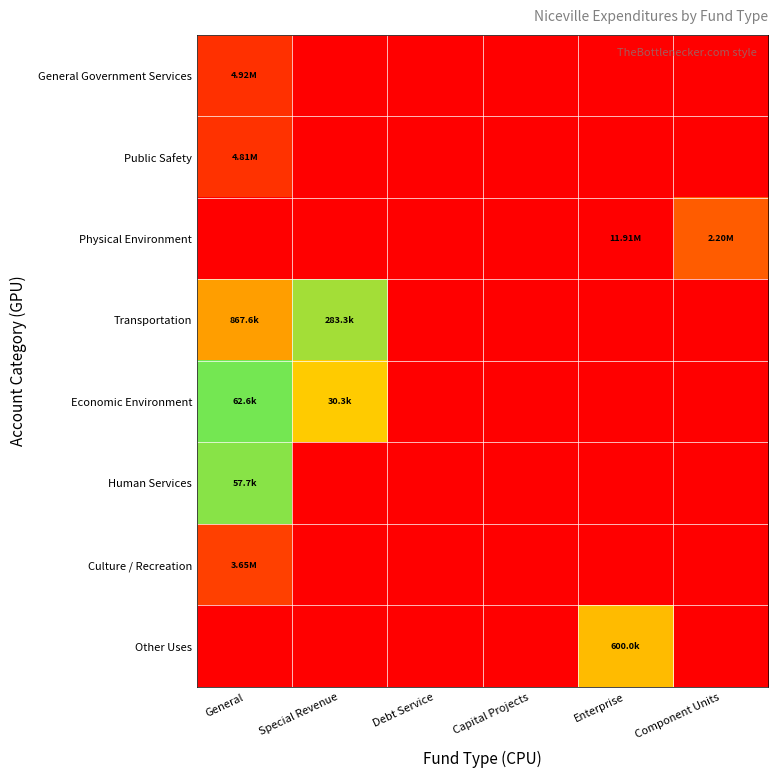

List the series in order of their peak value, highest first.

Physical Environment, General Government Services, Public Safety, Culture / Recreation, Transportation, Other Uses, Economic Environment, Human Services